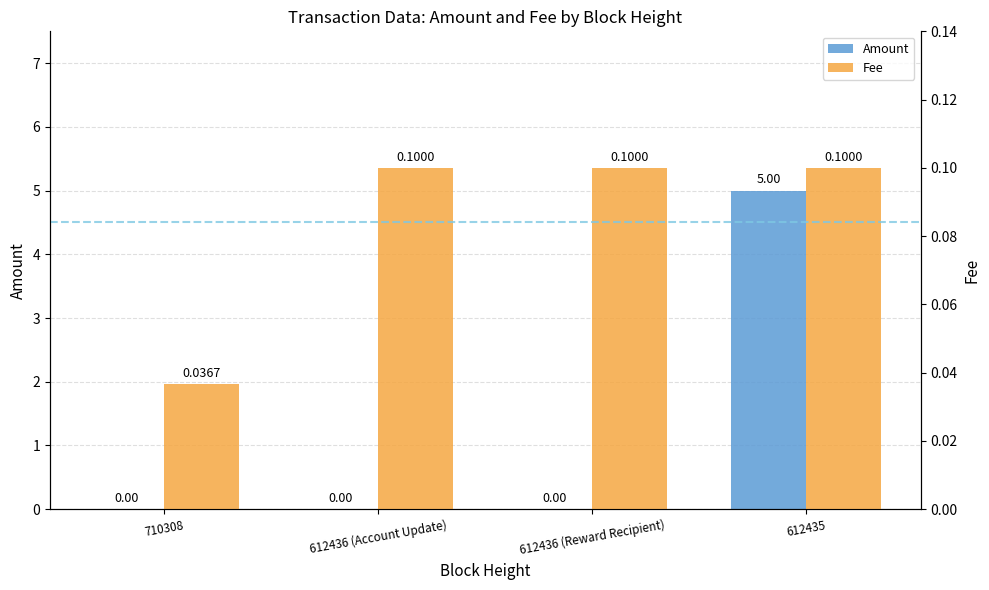

What is the label of the 3rd bar from the right?

612436 (Account Update)